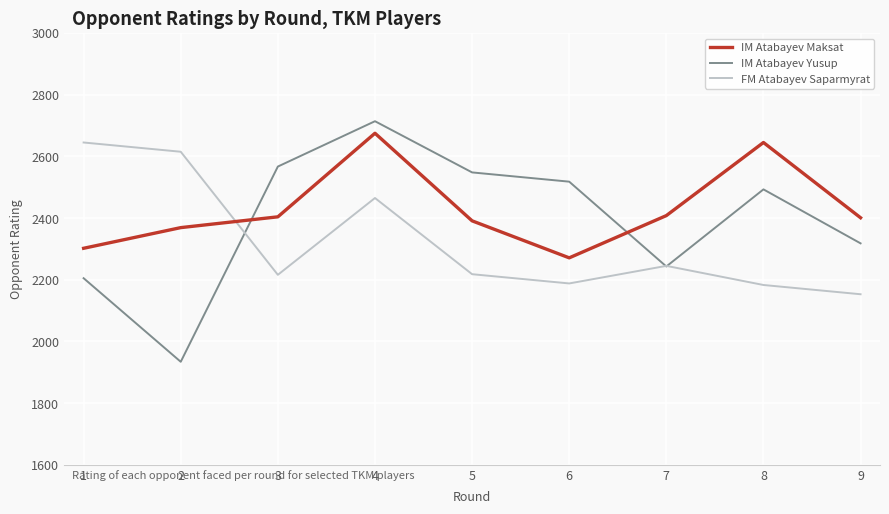

At which category is the sum across all series the highest?

4